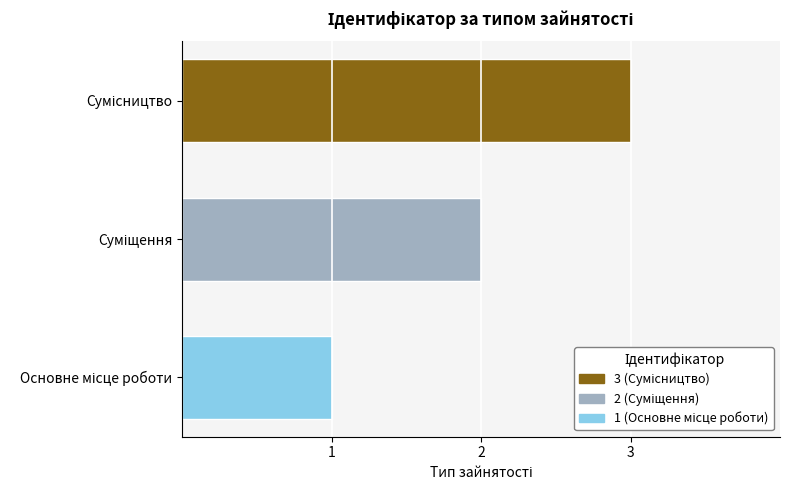

Count the number of categories in the chart.

3